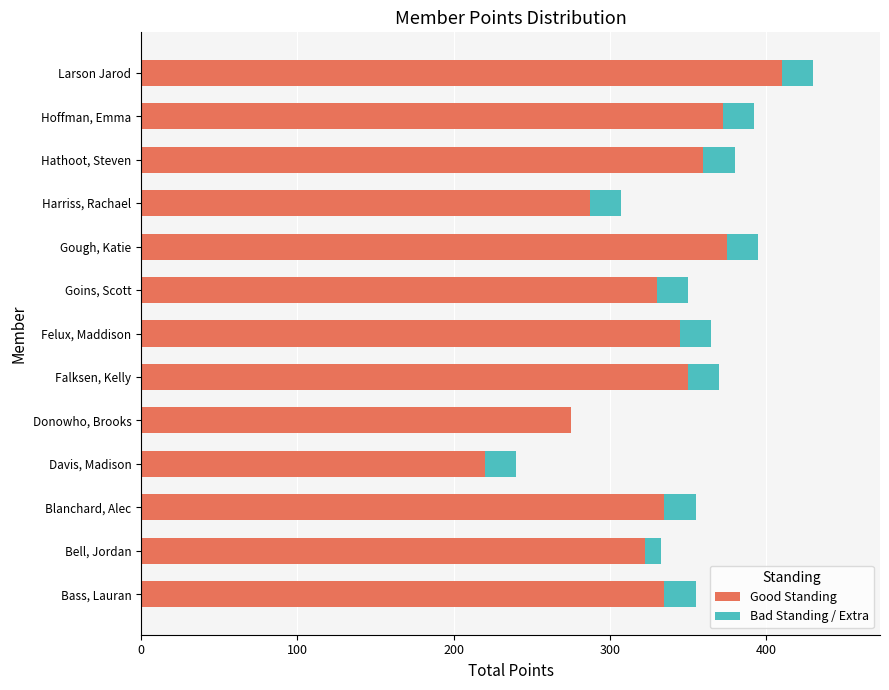

At which category is the sum across all series the highest?

Larson Jarod